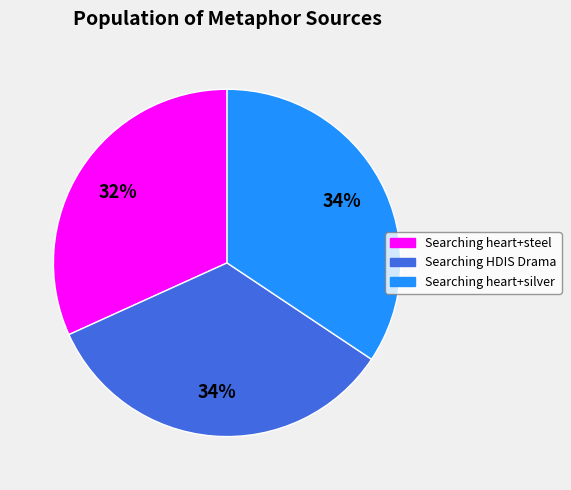

Is there a majority slice in this chart?

No